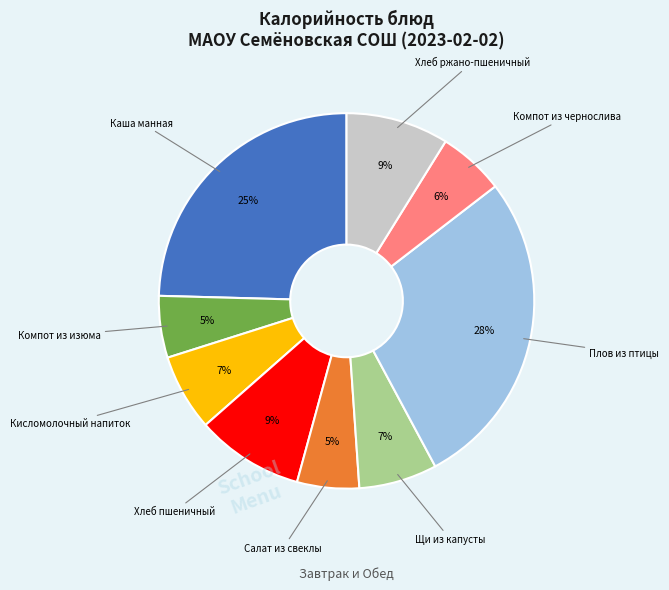

Is there a majority slice in this chart?

No